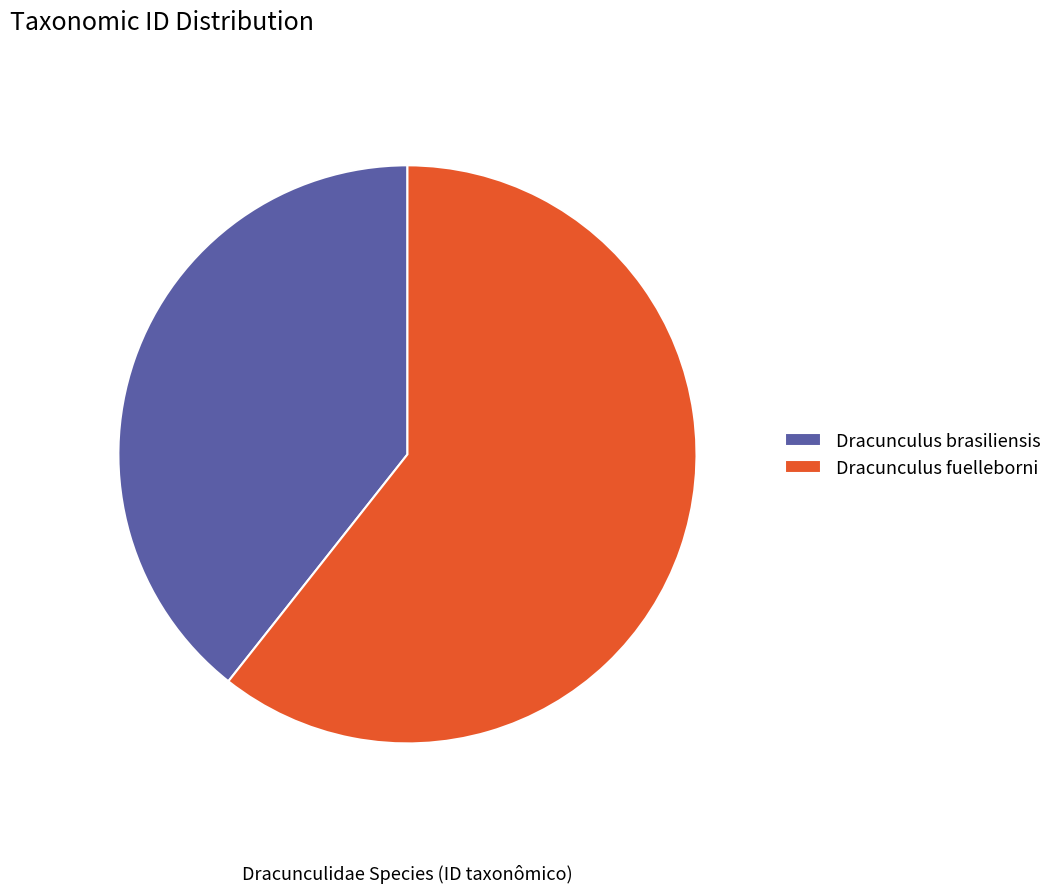

The Dracunculus fuelleborni slice represents 69% of the pie. True or false?

False